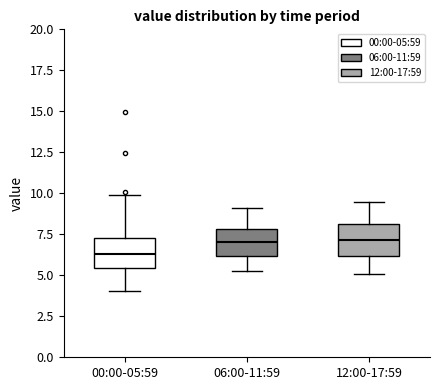

Reading left to right, transcribe this box plot: for each box, give where its median line is, the range the box spans, and where its two whiskers end, as read against the y-axis. The values are not printed on the chart, so give them approximately, as read against the axis.

00:00-05:59: median 6.5, box 5.5 to 7.5, whiskers 4.0 to 10.0
06:00-11:59: median 7.0, box 6.0 to 8.0, whiskers 5.5 to 9.0
12:00-17:59: median 7.0, box 6.0 to 8.0, whiskers 5.0 to 9.5